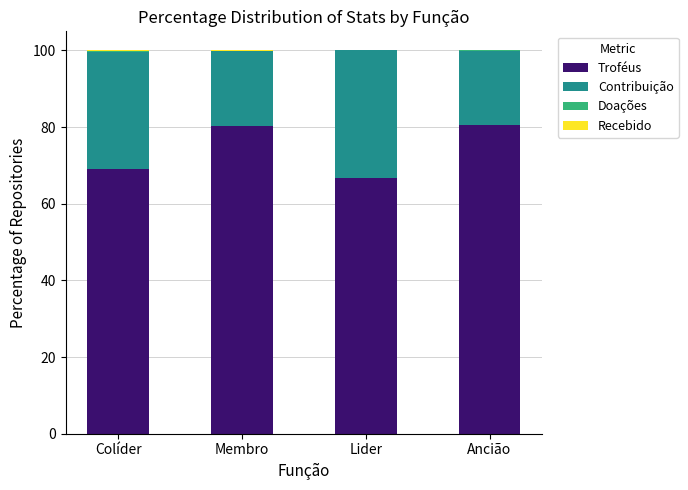

What is the total value across all series at Membro?

100.0